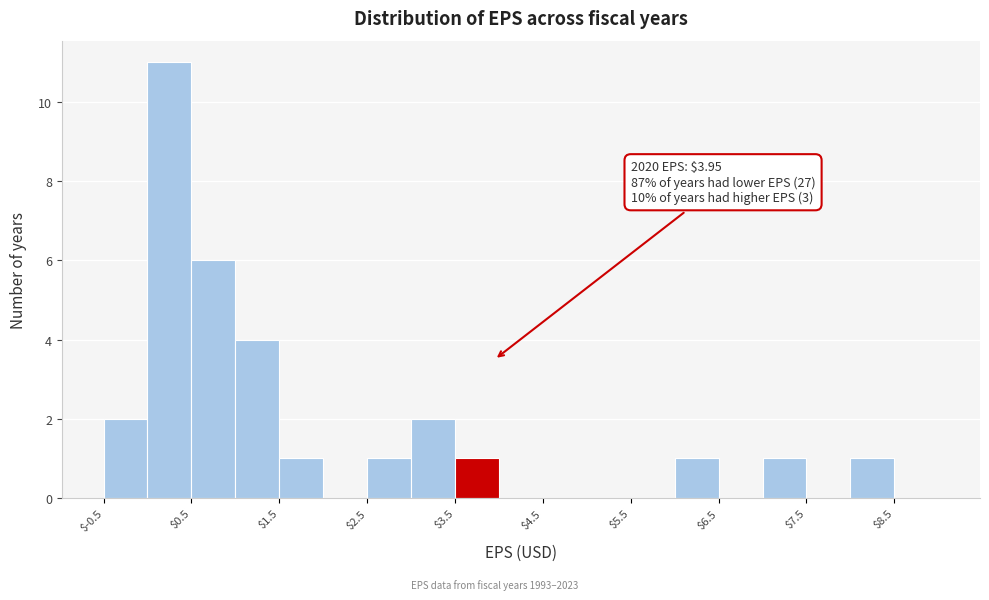

Over which range of the x-axis is the bar tallest?

0.0 to 0.5